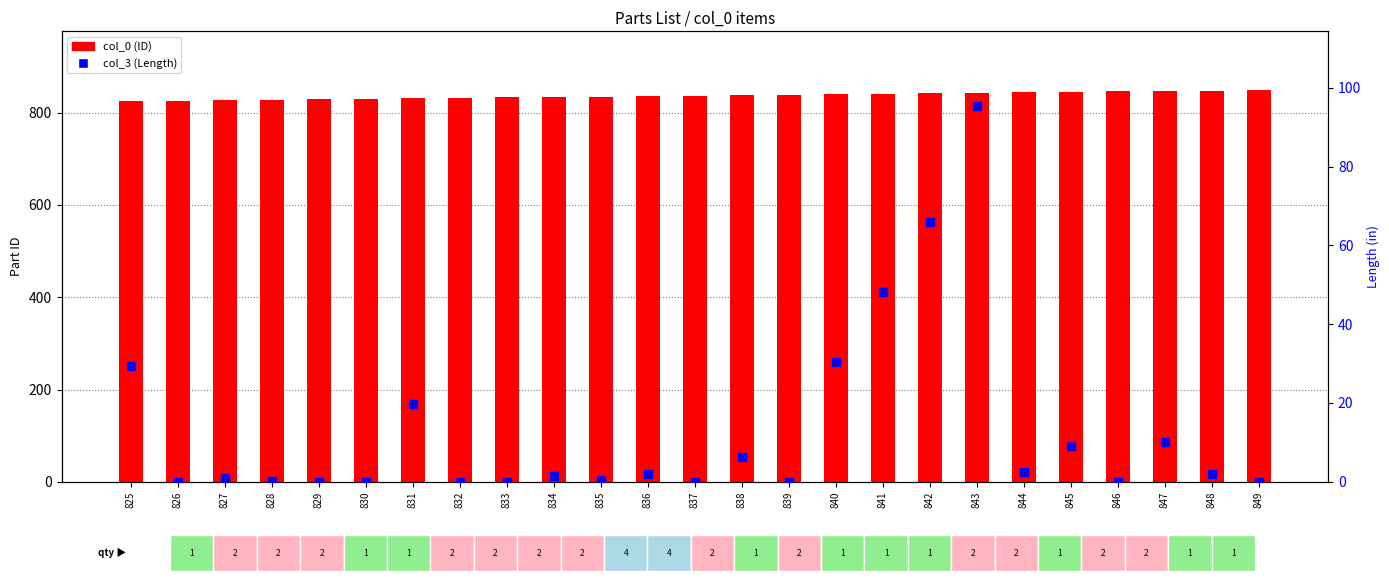

At how many categories does at least one series exceed 16?

25